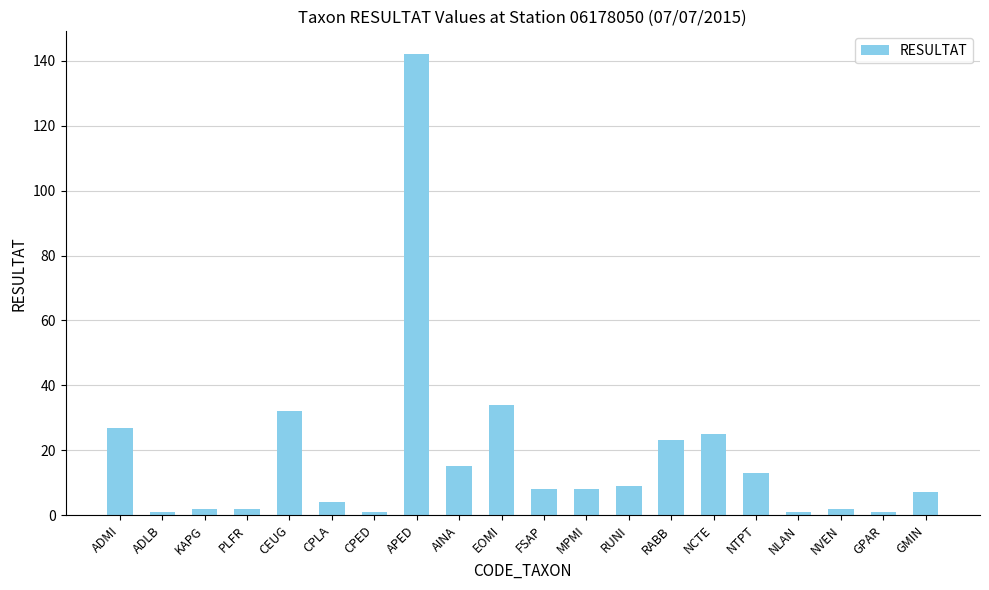

What is the ratio of the value at RABB to the value at NTPT?

1.8